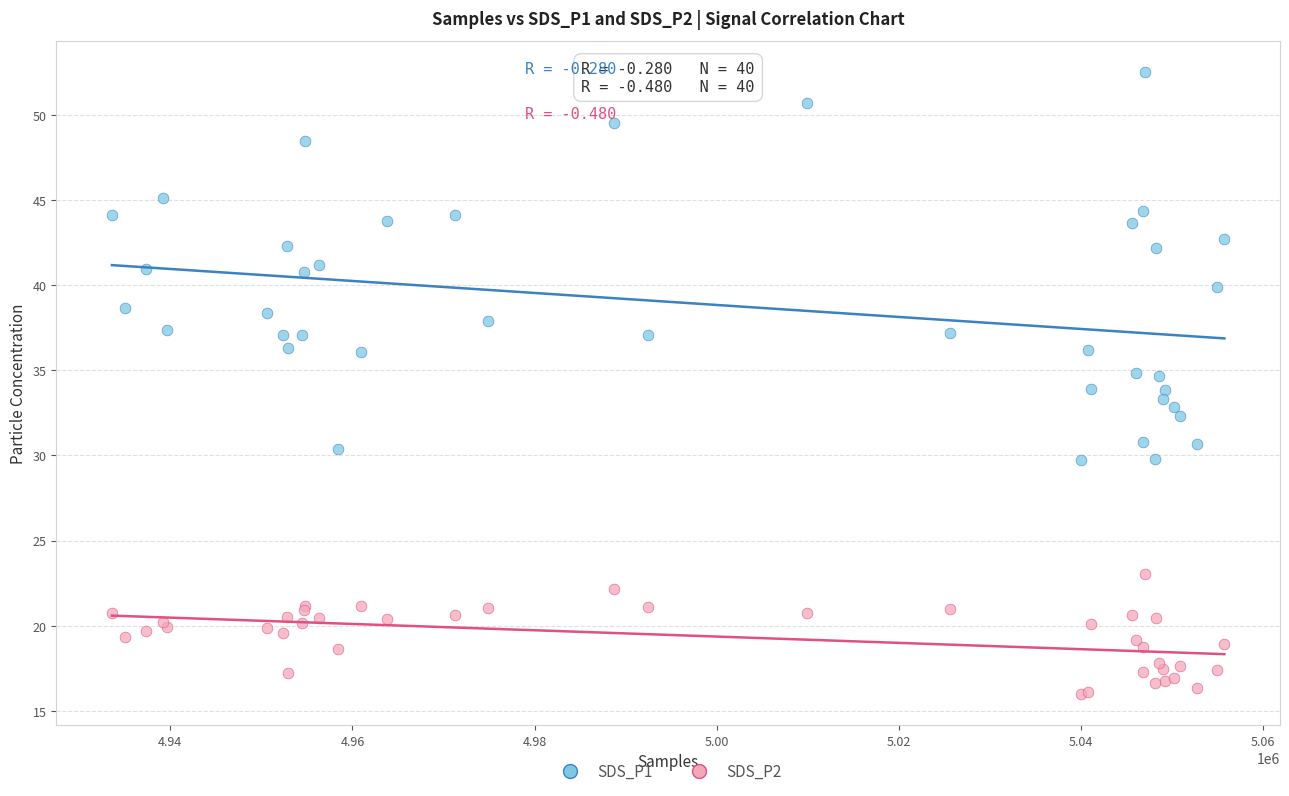

Which series reaches the maximum Y coordinate?

SDS_P1